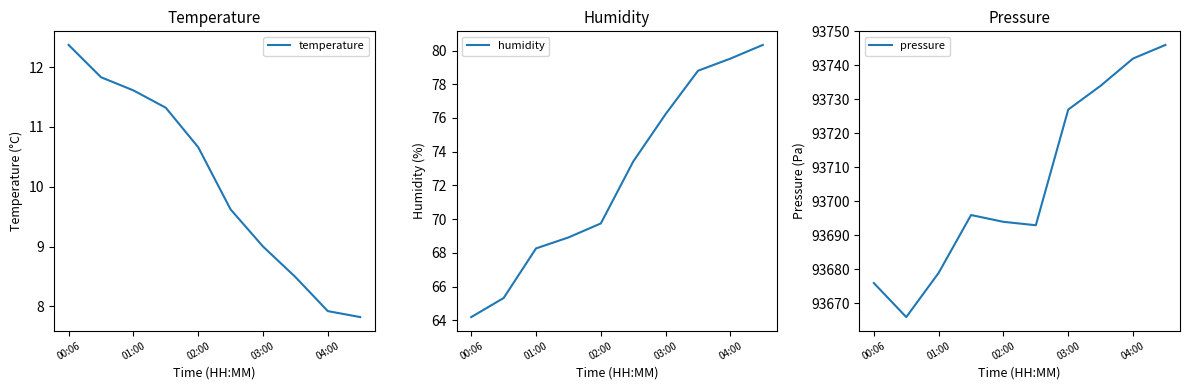

What is the smallest value displayed?

7.8